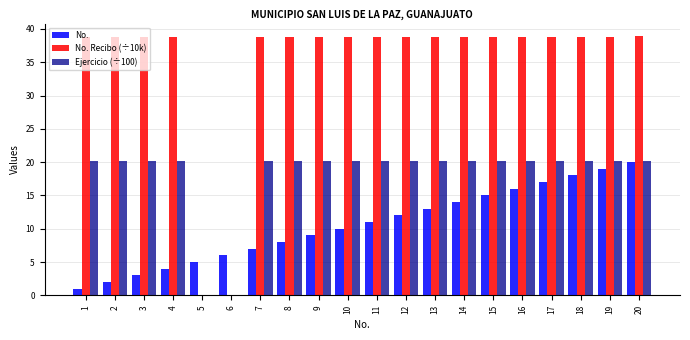

Is the value of Ejercicio (÷100) at 5 greater than the value of No. at 15?

No